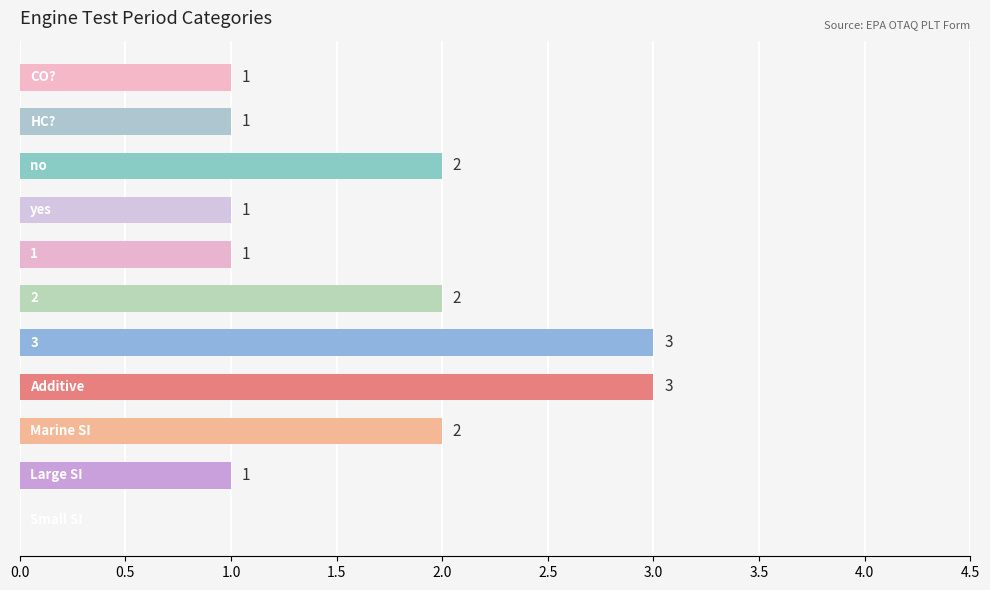

How many values are between 1 and 2?

8